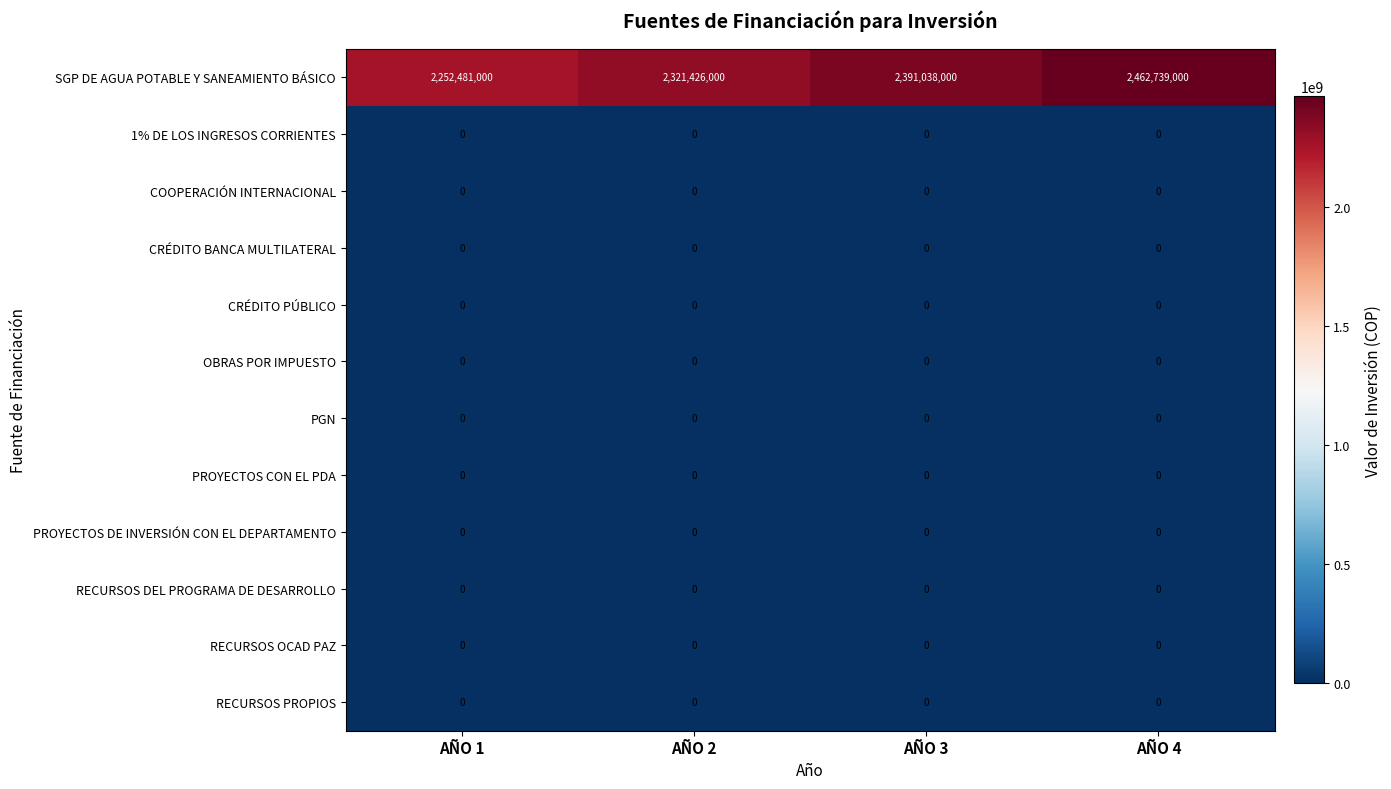

How many distinct data groups are displayed?

12